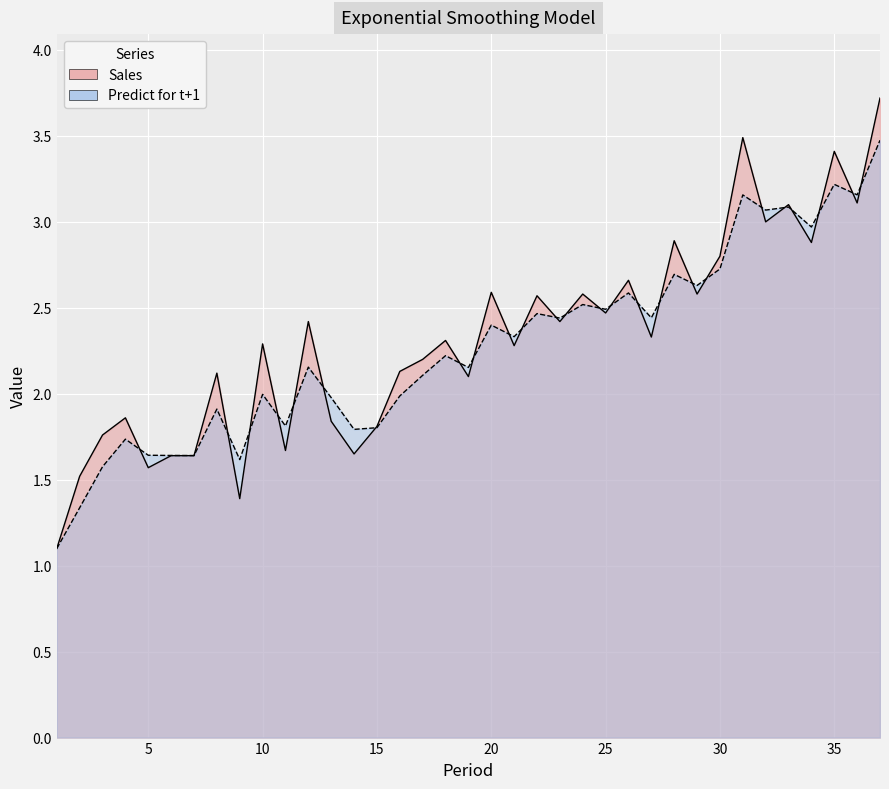

Which series has the largest total across all categories?

Sales